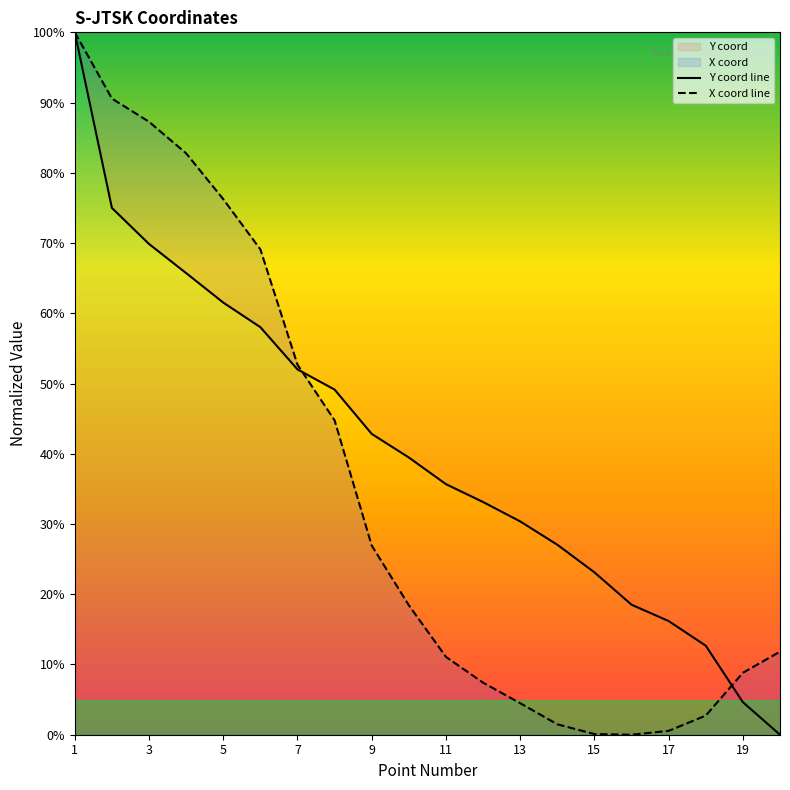

What is the value of the X point at the 8th from the left?

44.8